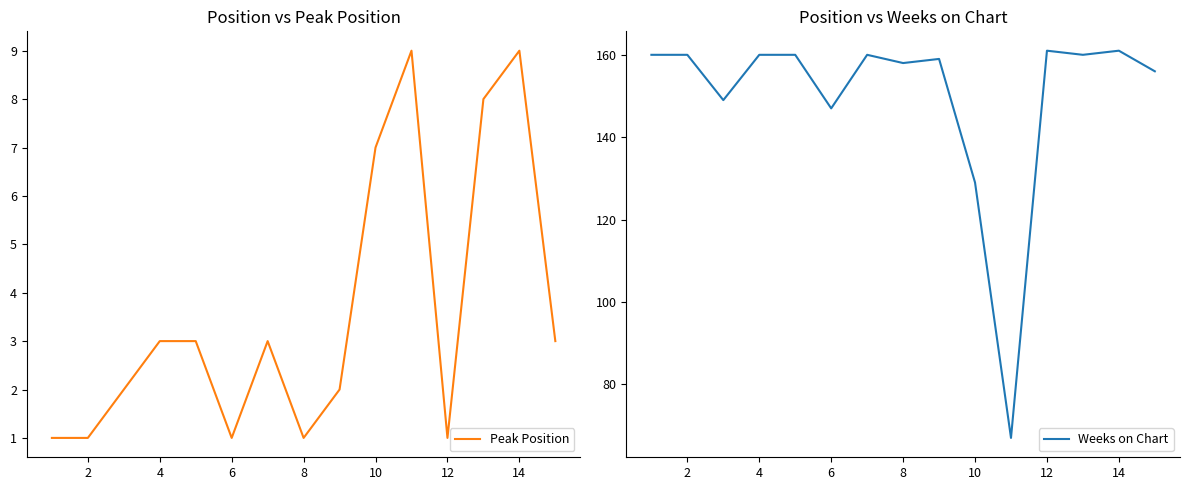

At which label is Weeks on Chart closest to 114?

10